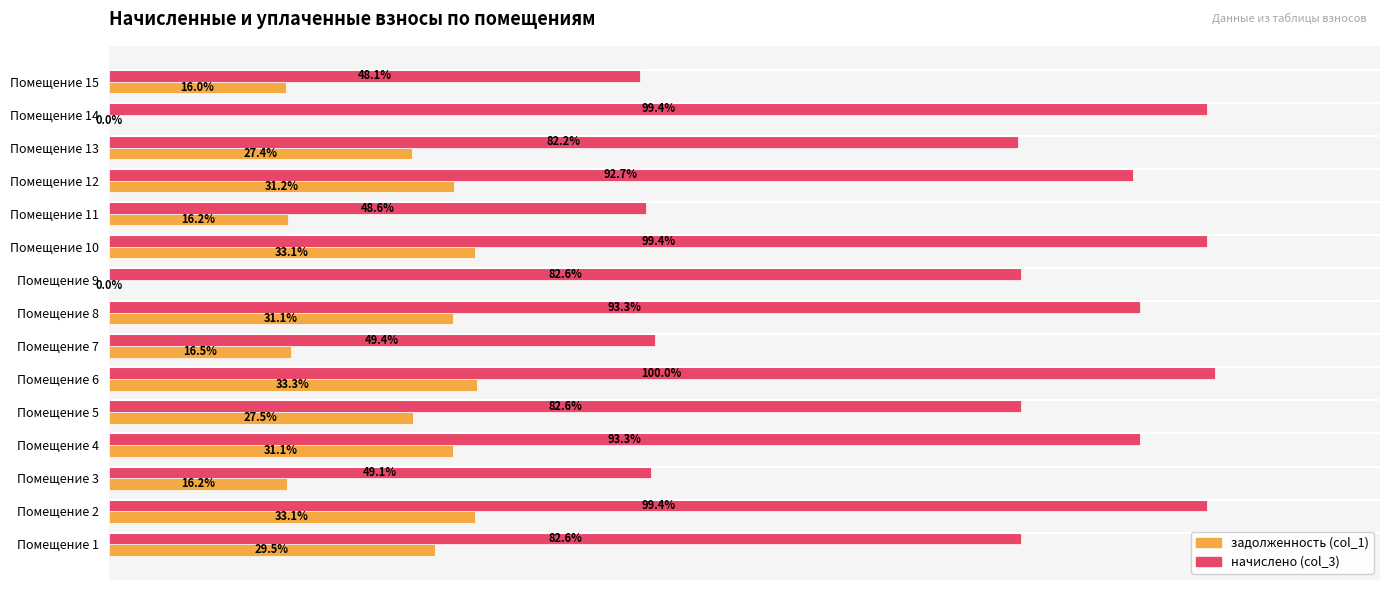

Is the value of задолженность (col_1) at Помещение 12 greater than the value of начислено (col_3) at Помещение 3?

No